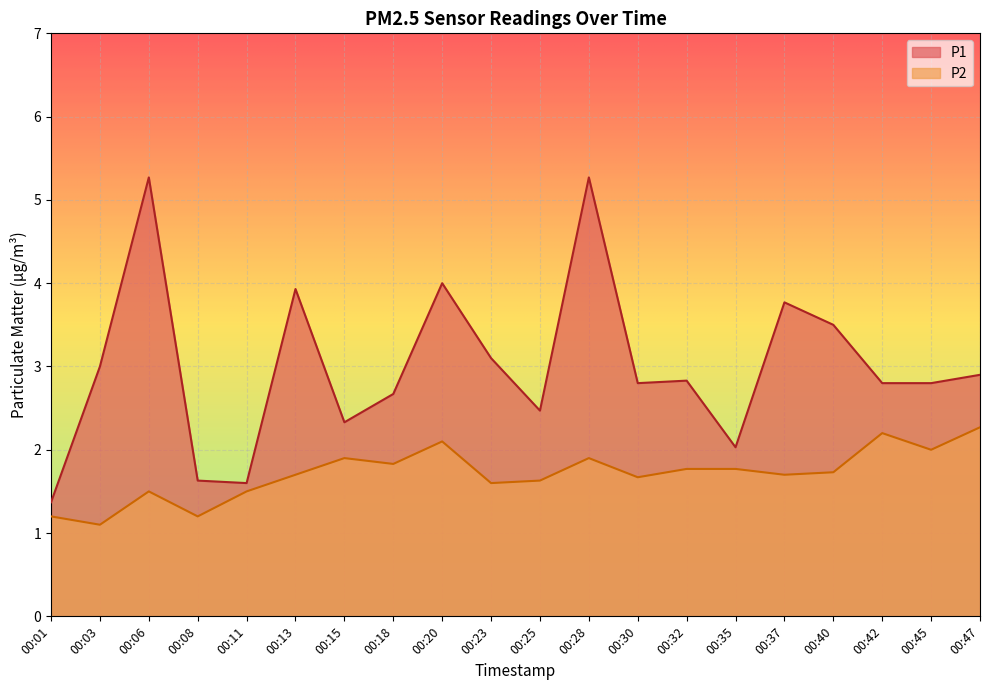

Rank the series by their average value, from highest to lowest.

P1, P2